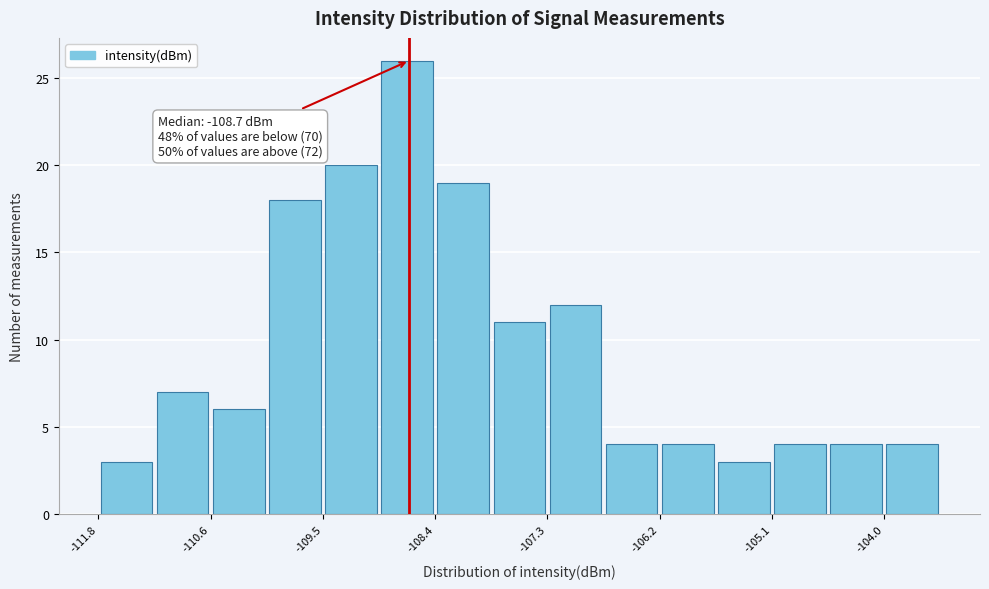

Around what value on the x-axis is the tallest bar? Give the approximate position of its centre, as read against the axis.

-108.6